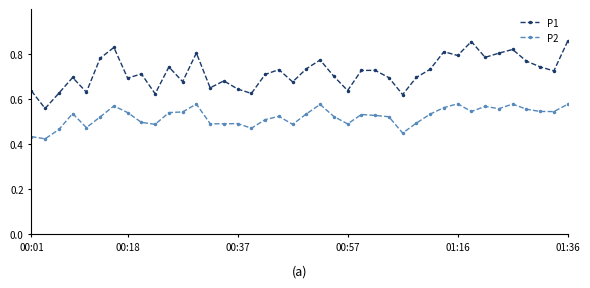

How many interior local peaks does the P1 series have?

12